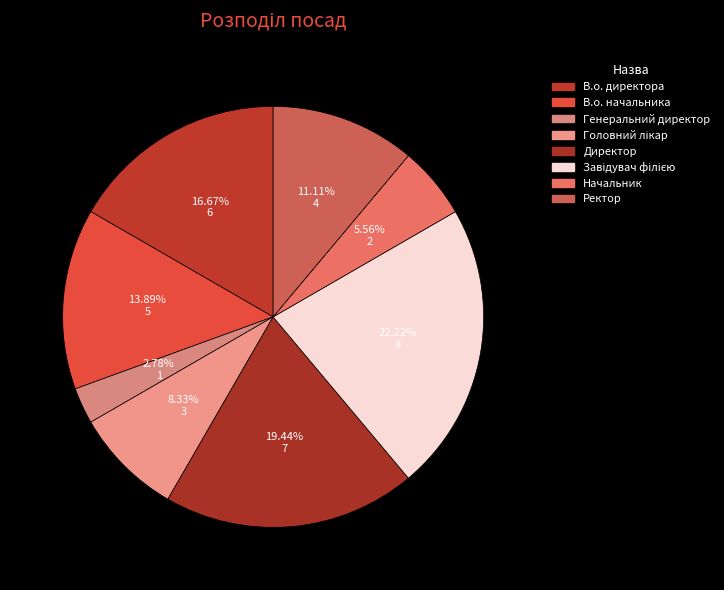

Which slice is the largest?

Завідувач філією